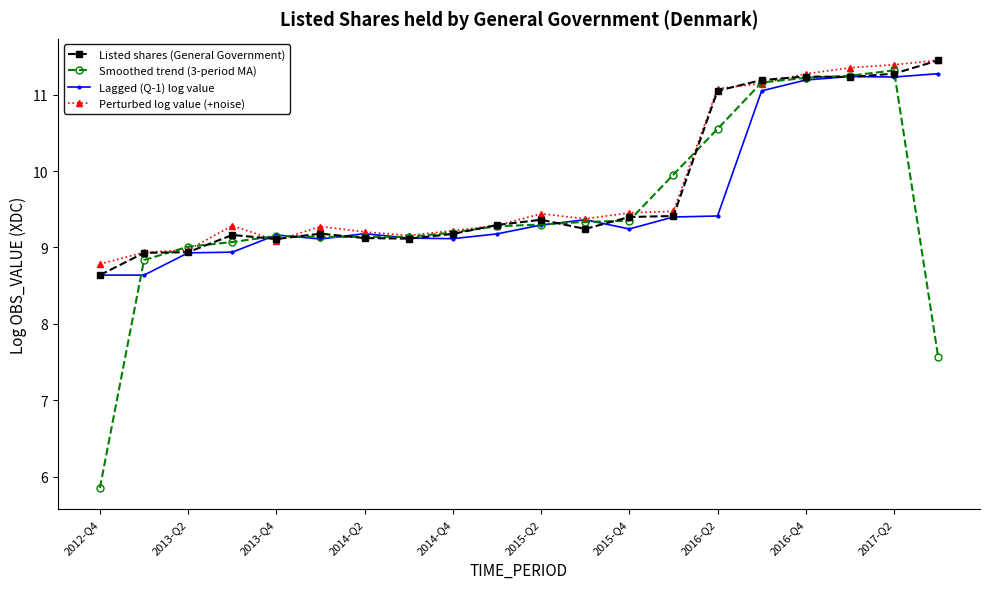

True or false: Lagged (Q-1) log value has more than 2 points higher than both neighbors.

True